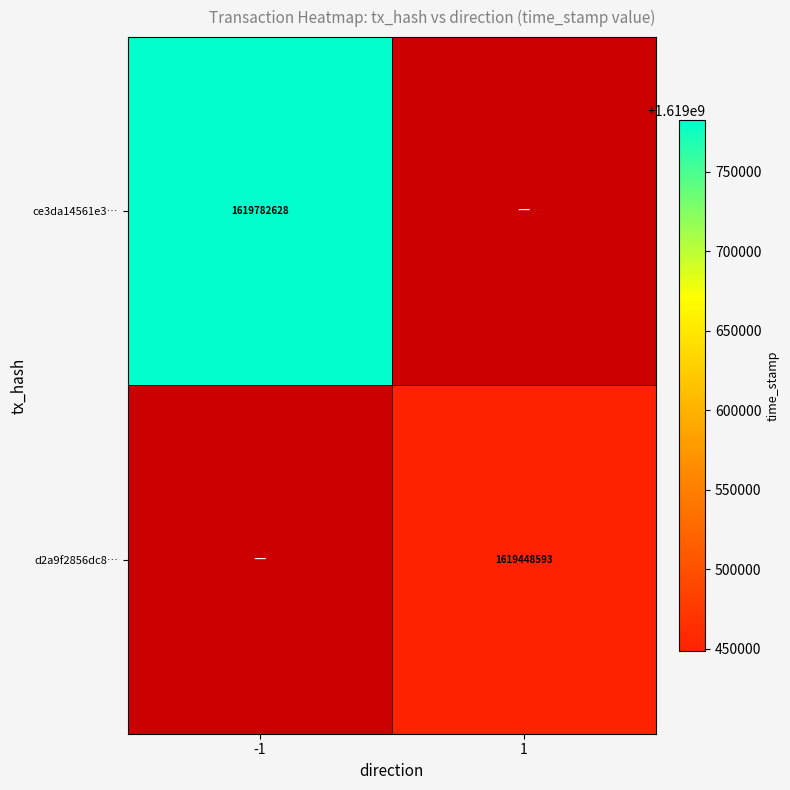

True or false: ce3da14561e3… has a value of 2556093173 at -1.

False